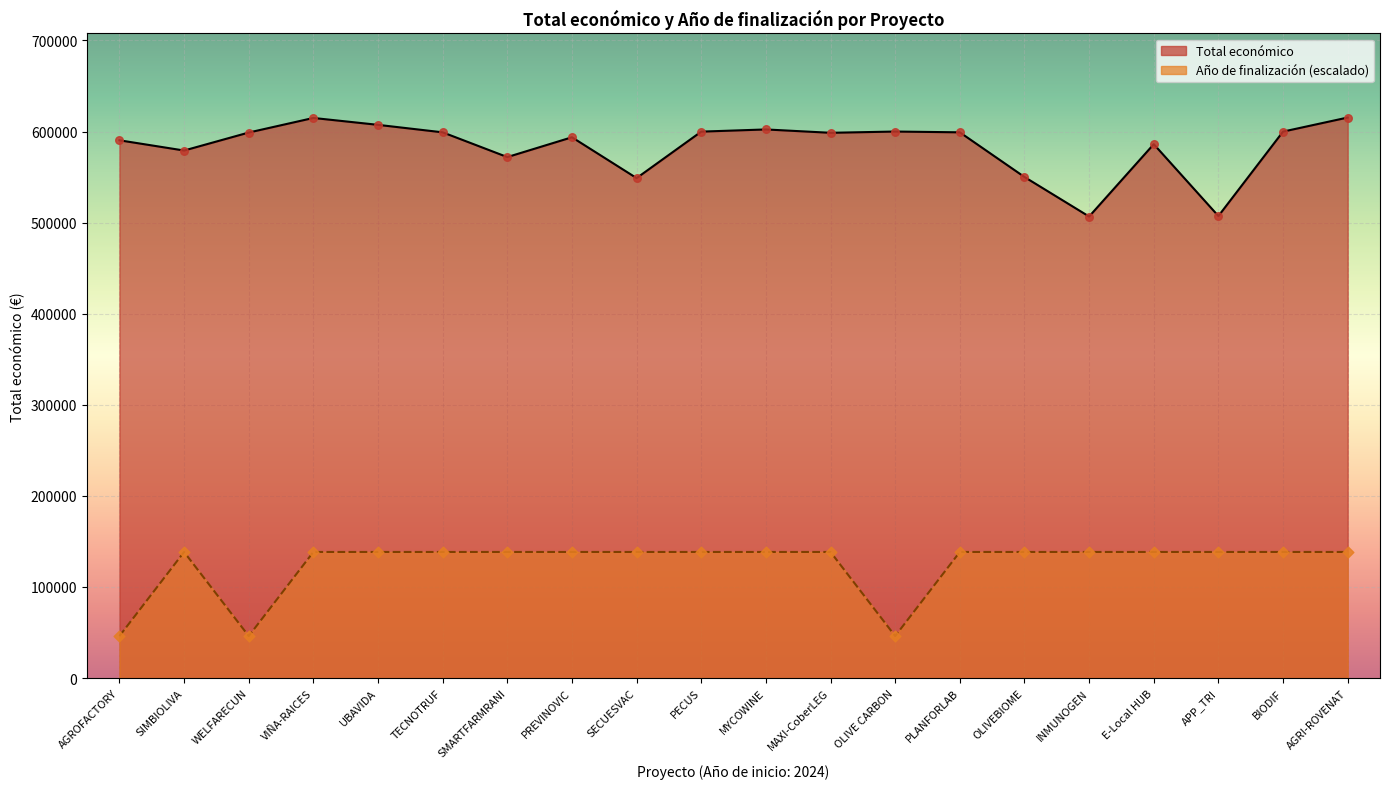

Which series reaches the minimum Y coordinate?

Año de finalización